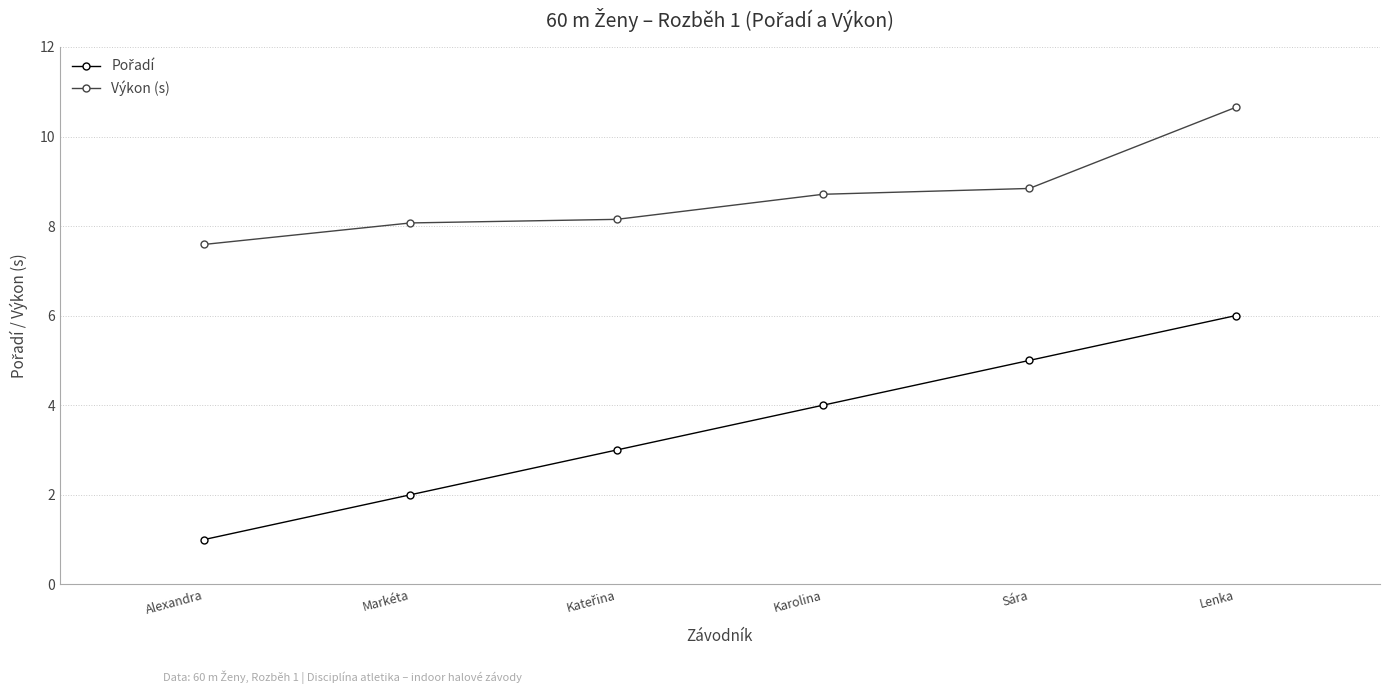

True or false: Výkon (s) has a value of 8.7 at Karolina.

True